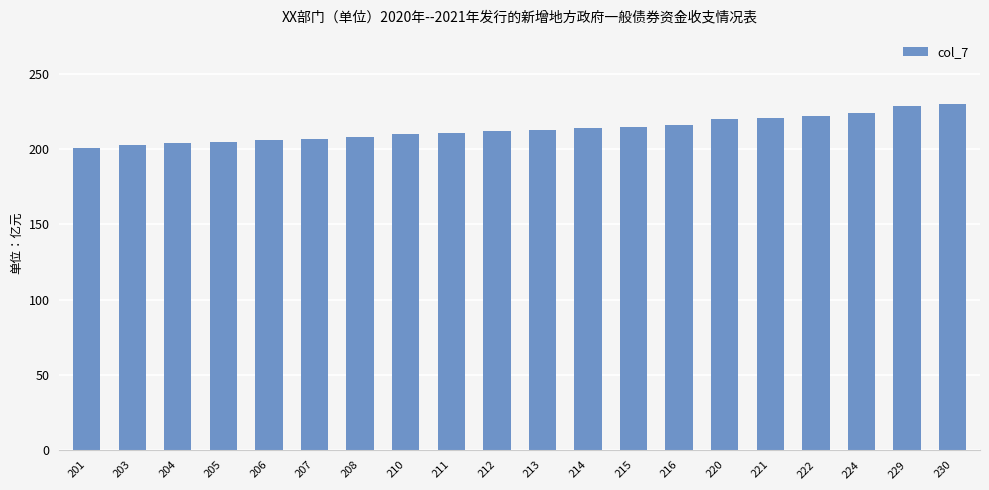

Approximately how many times larger is the value at 208 compared to 214?

1.0